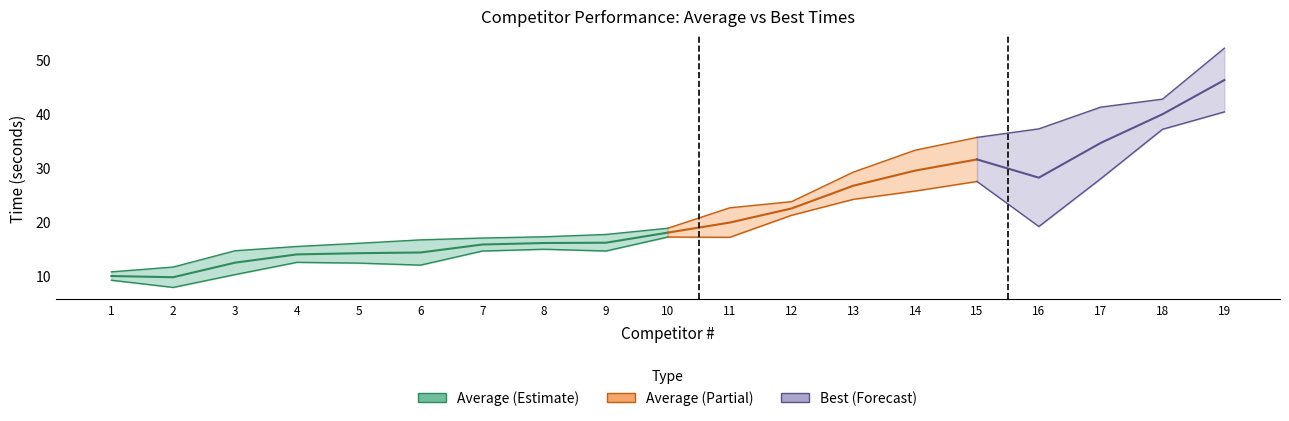

What is the total value across all series at 16?

56.3